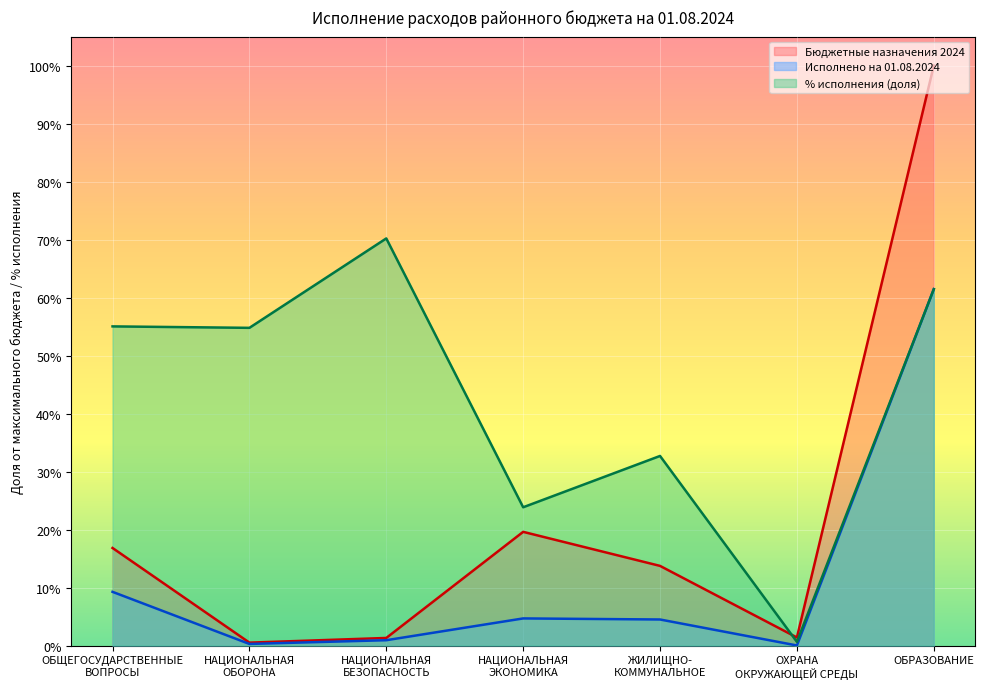

What is the difference between the % исполнения values at ОХРАНА
ОКРУЖАЮЩЕЙ СРЕДЫ and ЖИЛИЩНО-
КОММУНАЛЬНОЕ?

0.3